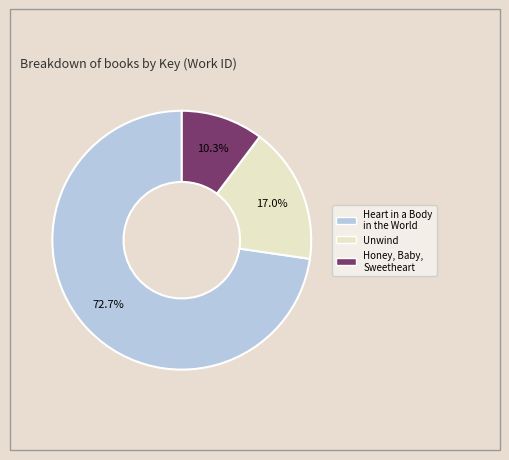

To the nearest percent, what is the average slice percentage?

33%